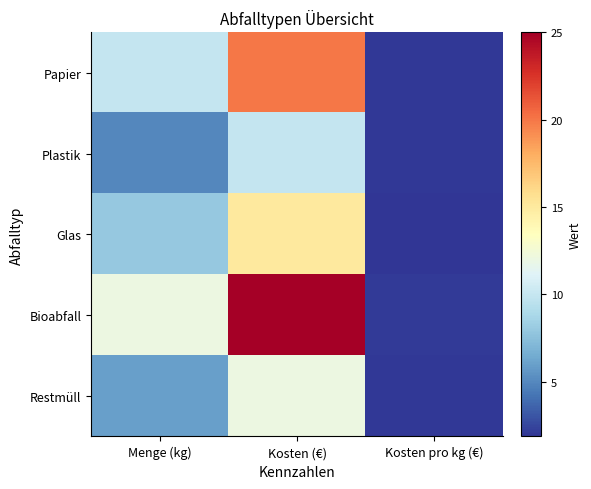

How many data points does each series have?

3